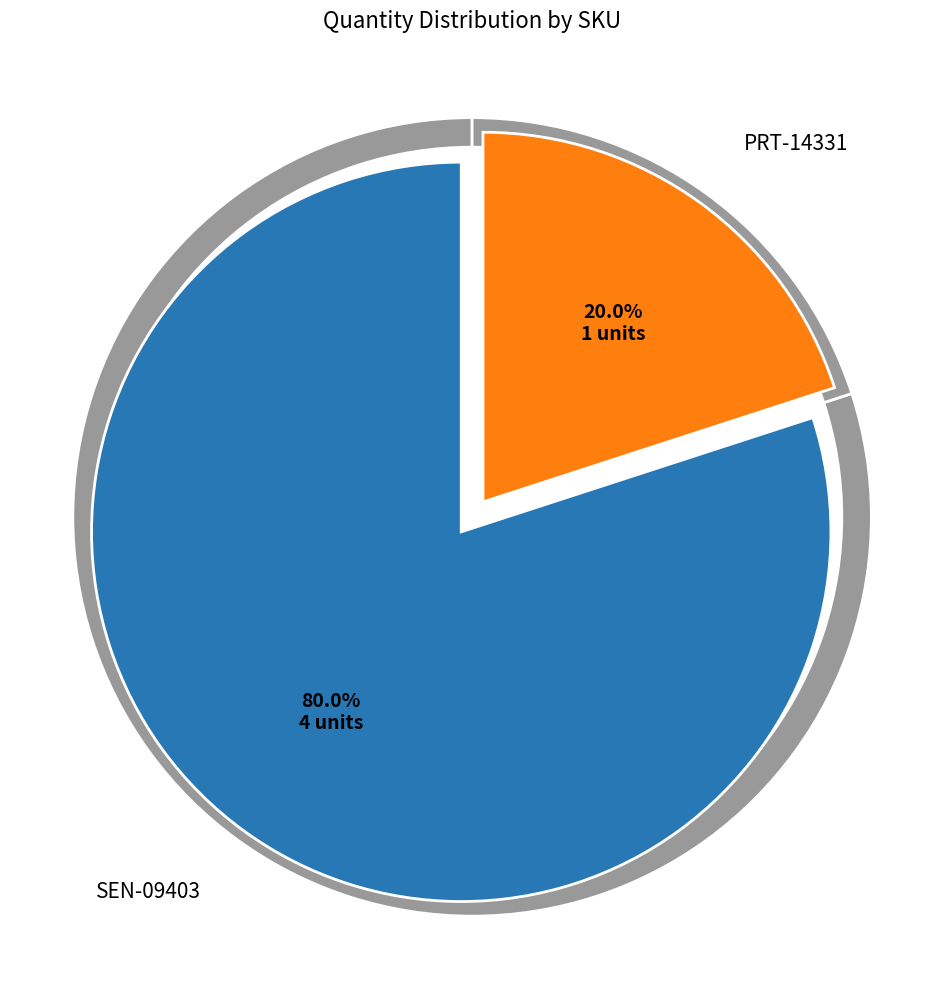

Is it true that SEN-09403 is 65% of the pie?

False